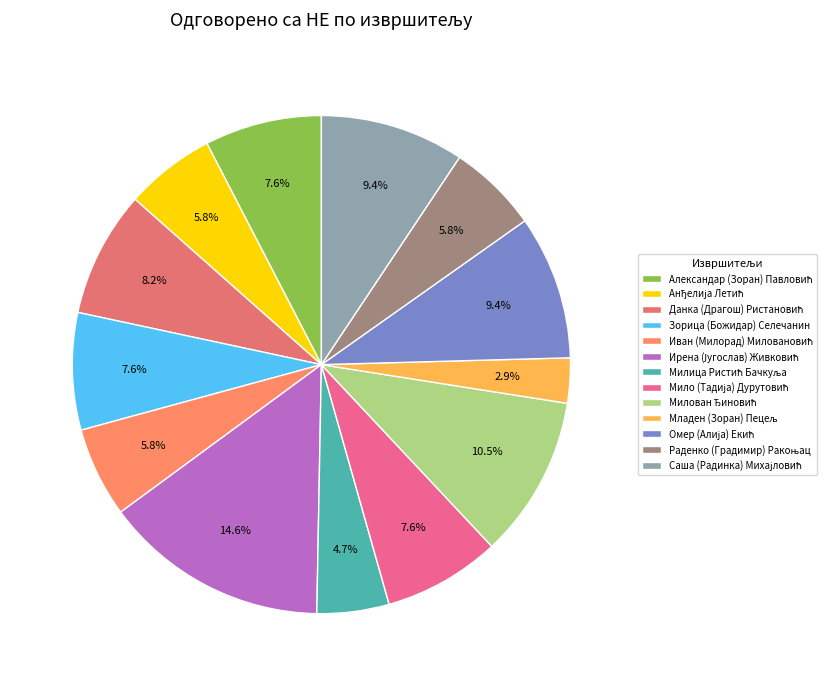

How many slices are in this pie chart?

13